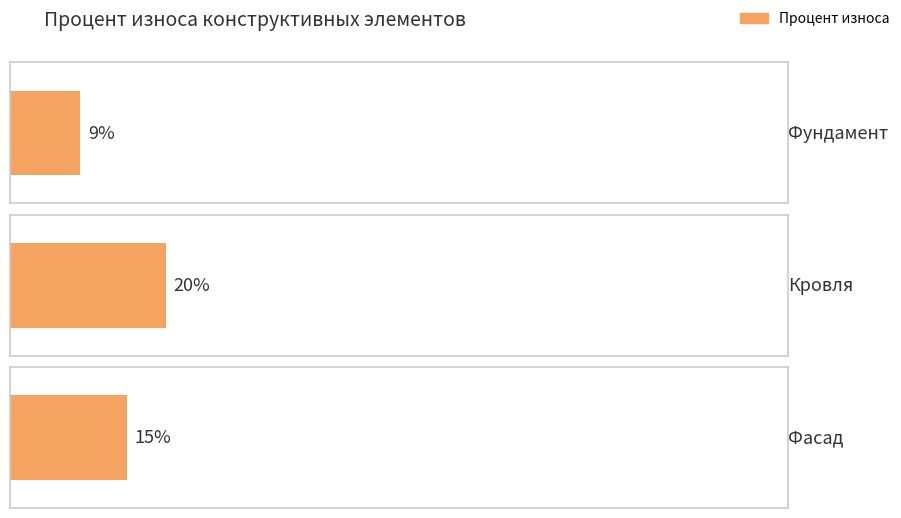

What is the label of the 3rd bar from the right?

Фундамент